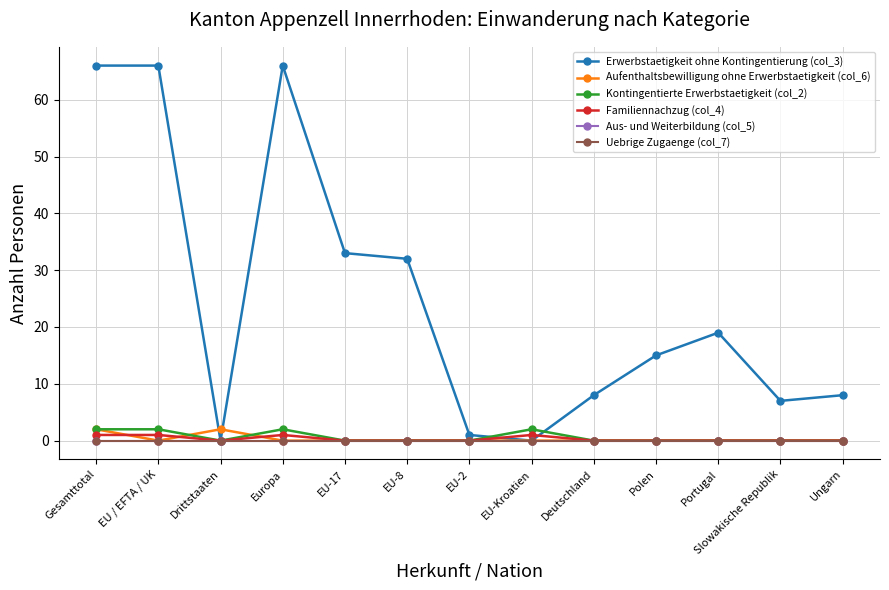

True or false: Erwerbstaetigkeit ohne Kontingentierung (col_3) has a value of -31 at Drittstaaten.

False